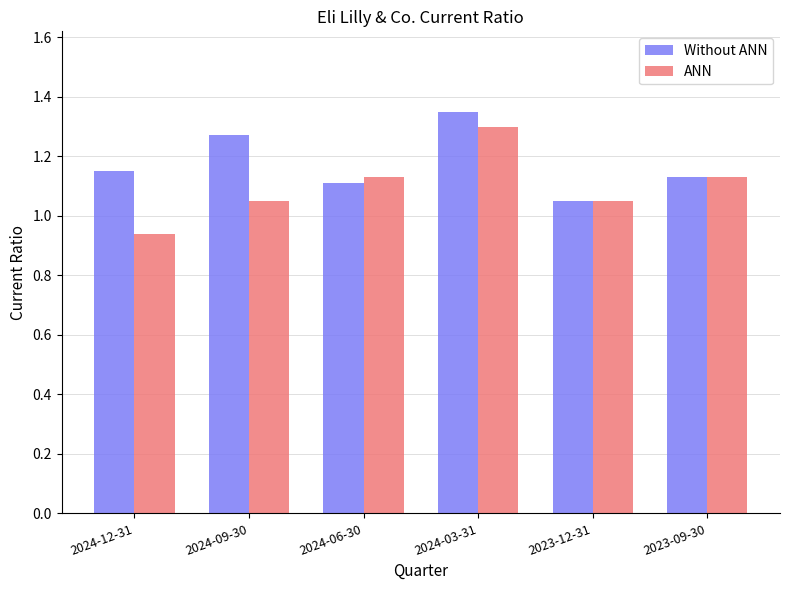

Where is Without ANN nearest to the value 1?

2023-12-31